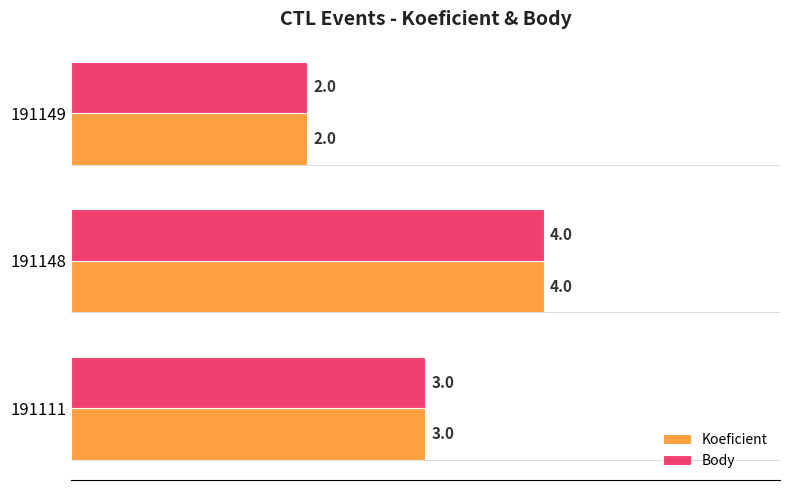

Is it true that Koeficient equals 3 at 191111?

True